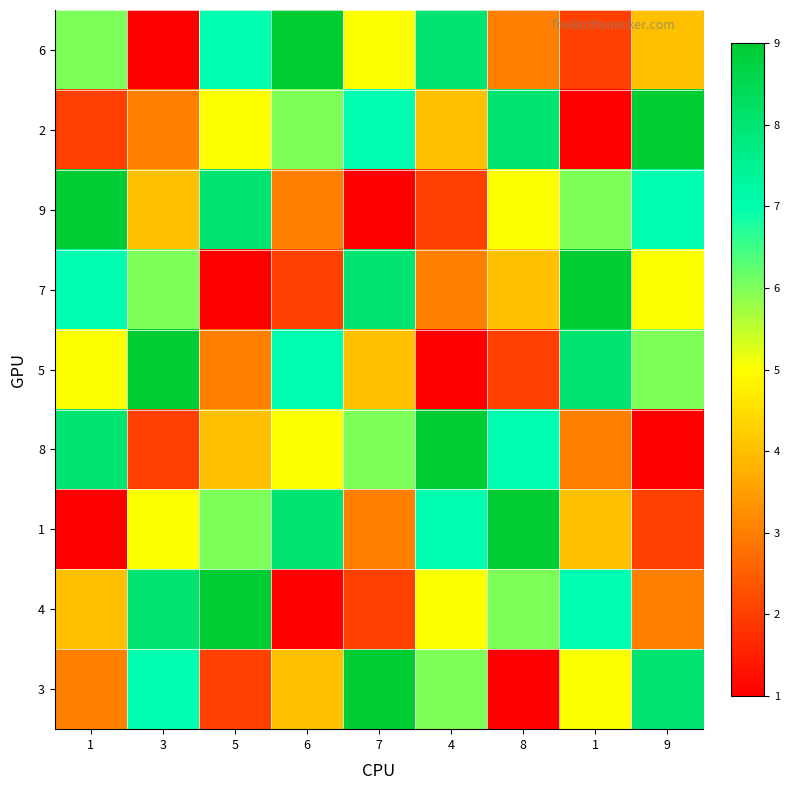

What is the minimum value shown in the chart?

1